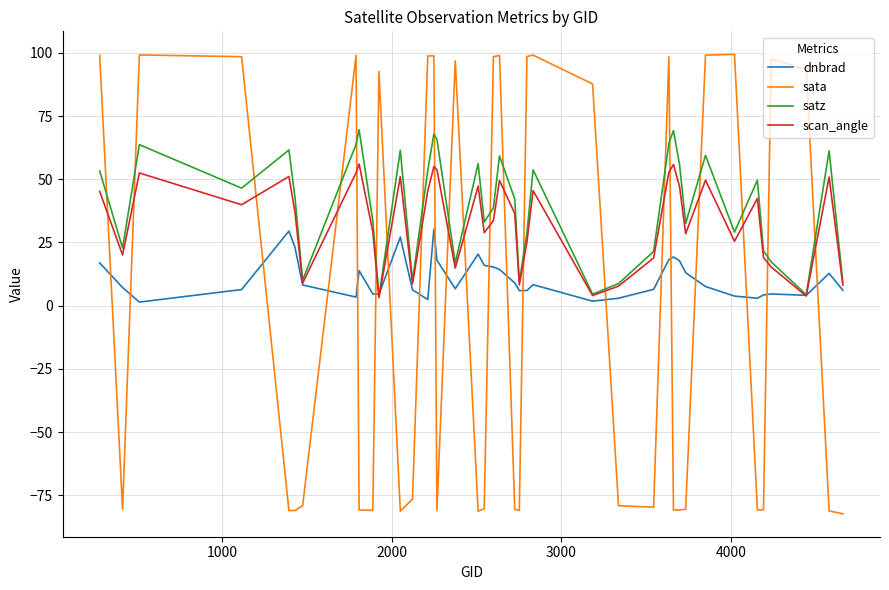

Which series has the largest range (max minus min)?

sata